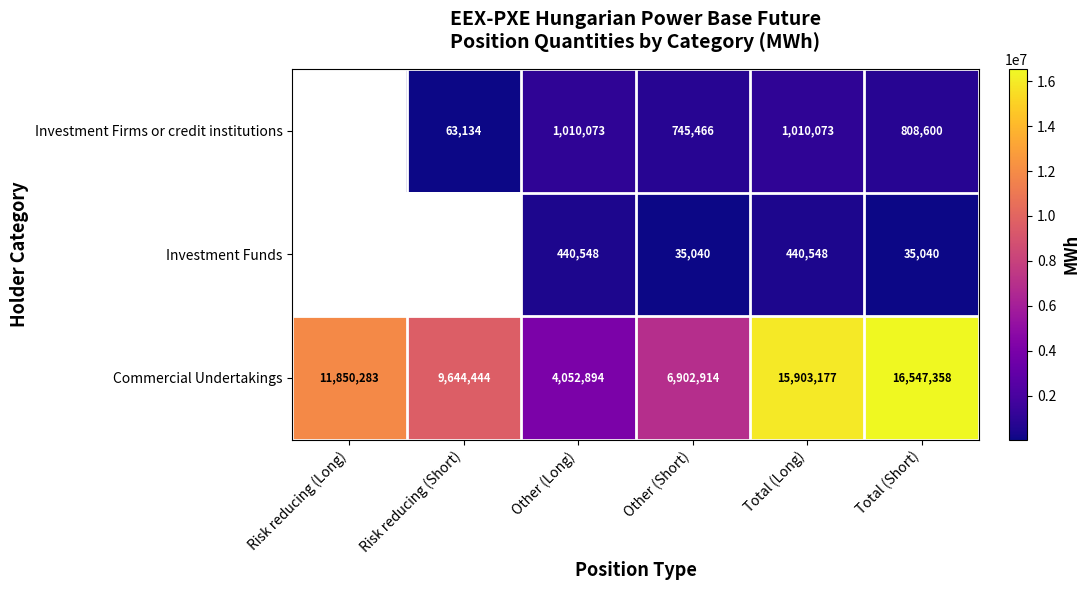

List the labels in order of Commercial Undertakings value, largest first.

Total (Short), Total (Long), Risk reducing (Long), Risk reducing (Short), Other (Short), Other (Long)